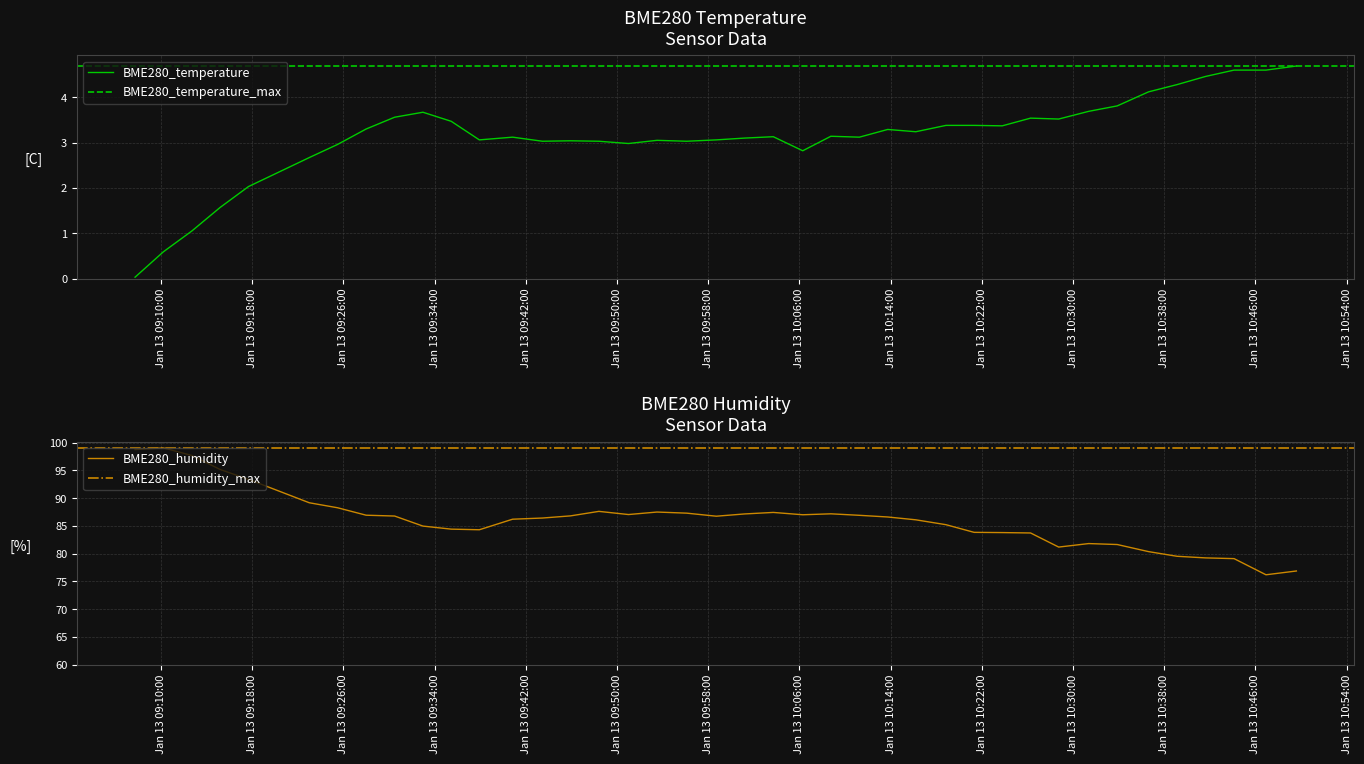

True or false: BME280_temperature and BME280_humidity cross at least once.

False